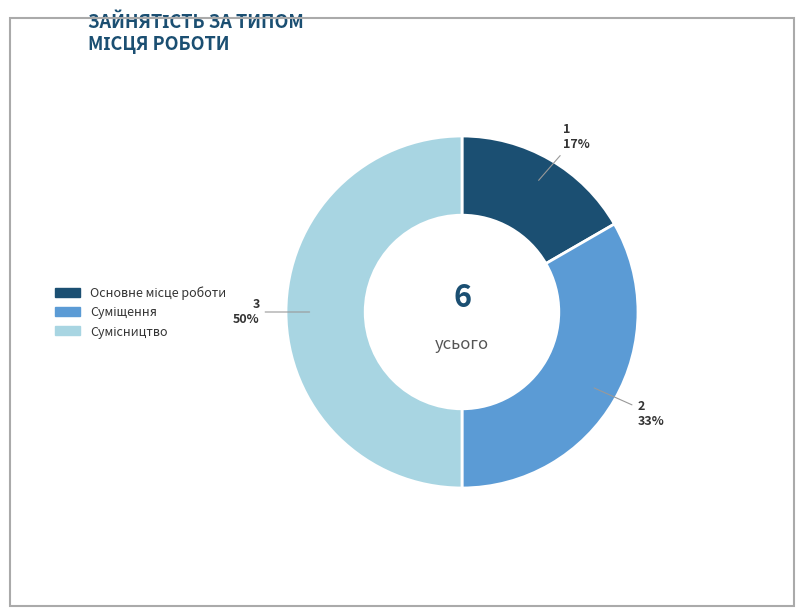

To the nearest percent, what is the difference between the largest and smallest slice percentages?

33%